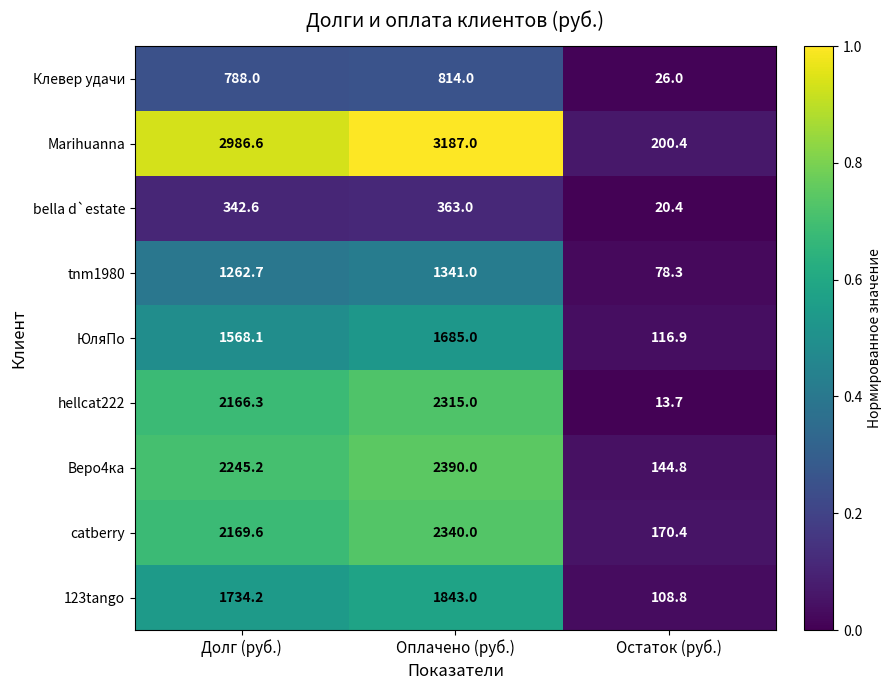

The value of Веро4ка at Остаток (руб.) is 250.5. True or false?

False